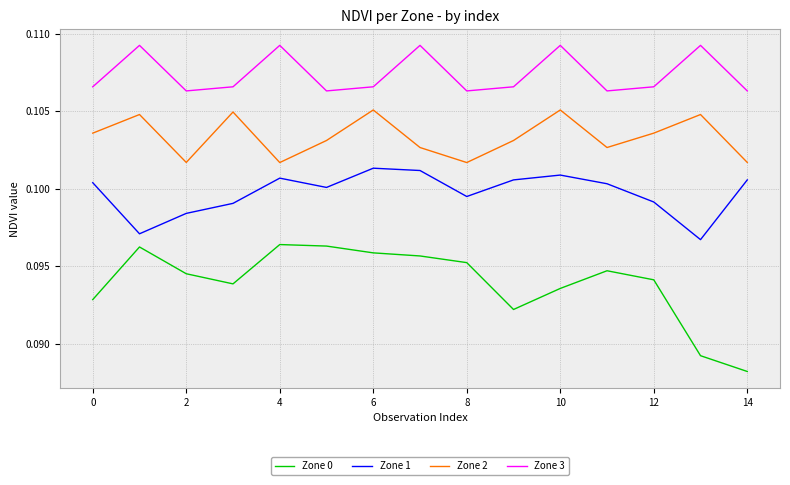

True or false: Zone 0 and Zone 3 cross at least once.

False